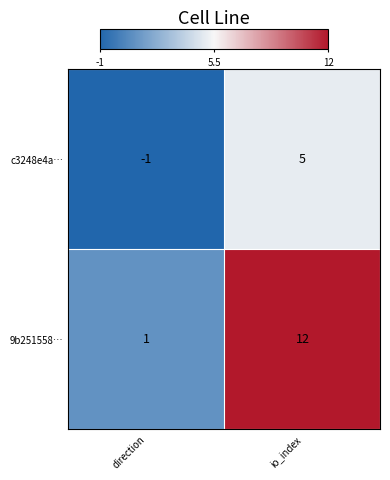

At which label is c3248e4a… closest to 2?

direction